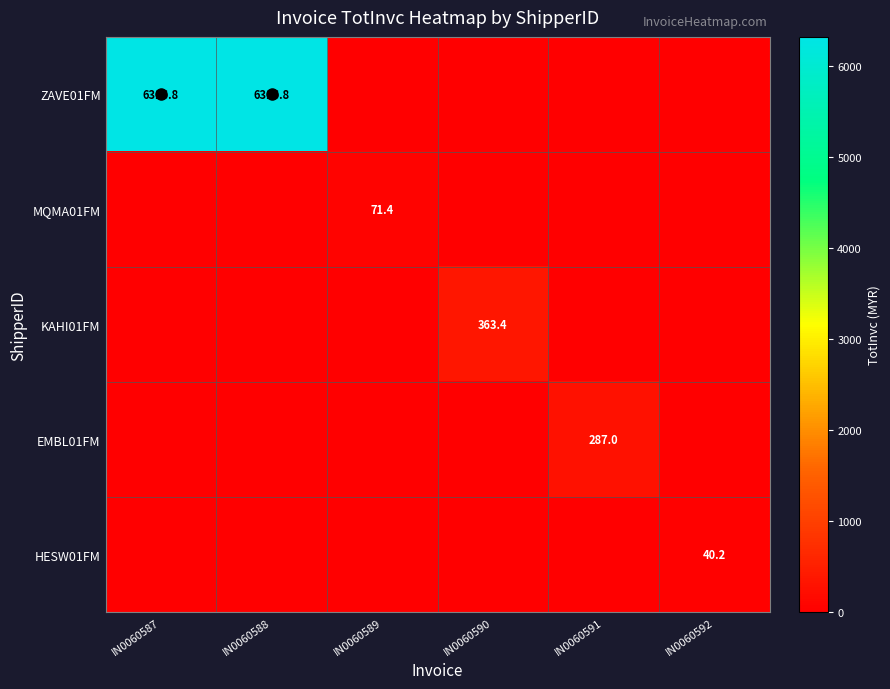

What is the total value across all series at IN0060590?

363.4